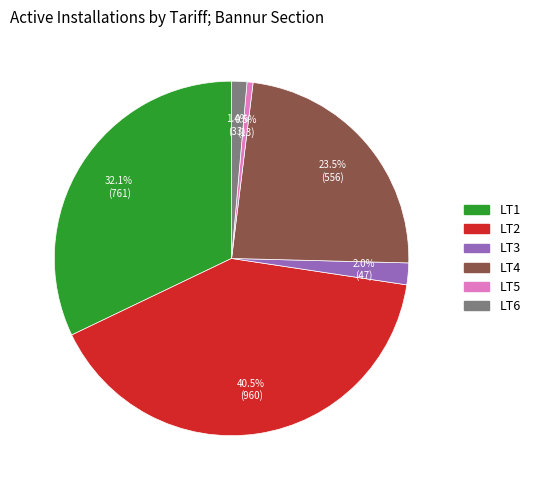

How many slices are in this pie chart?

6